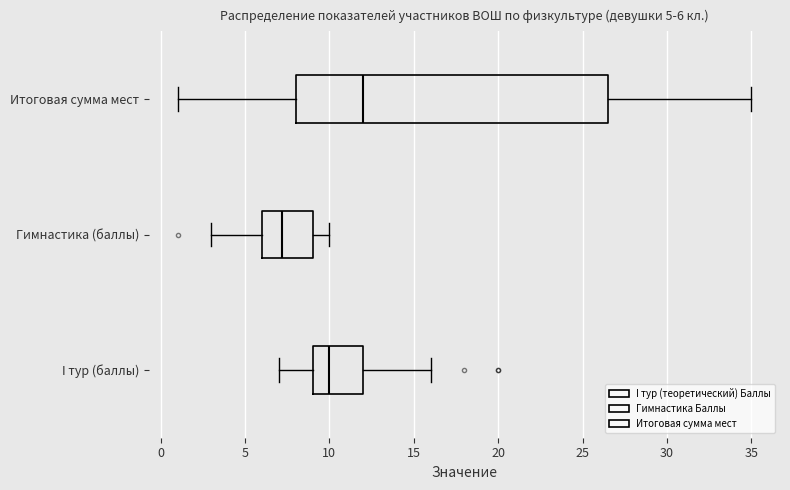

Which box has the furthest to the right median line?

Итоговая сумма мест